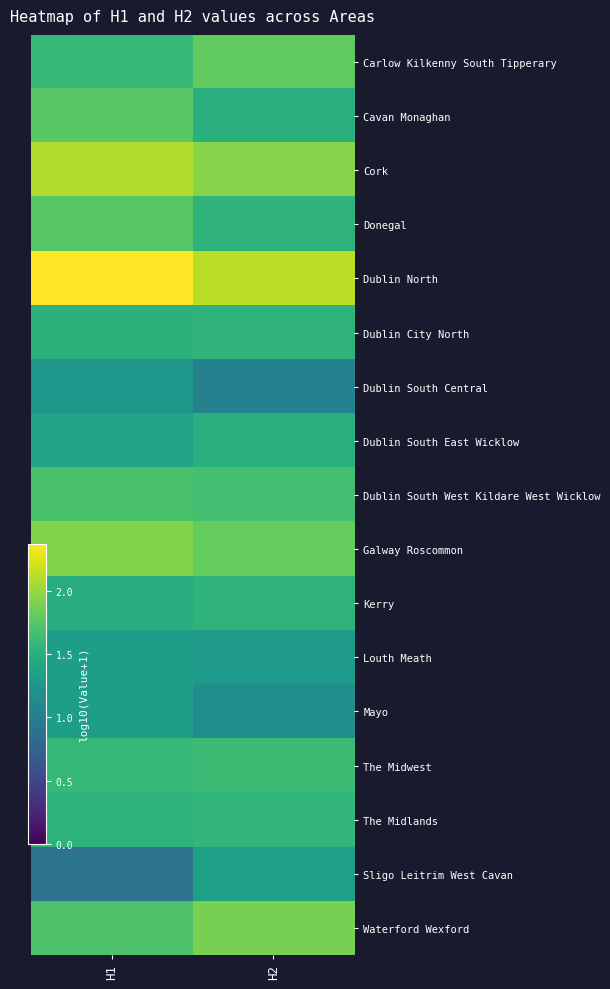

At H2, list the series in order from largest to smallest.

Dublin North, Cork, Waterford Wexford, Galway Roscommon, Carlow Kilkenny South Tipperary, Dublin South West Kildare West Wicklow, The Midwest, The Midlands, Donegal, Dublin City North, Kerry, Cavan Monaghan, Dublin South East Wicklow, Sligo Leitrim West Cavan, Louth Meath, Mayo, Dublin South Central